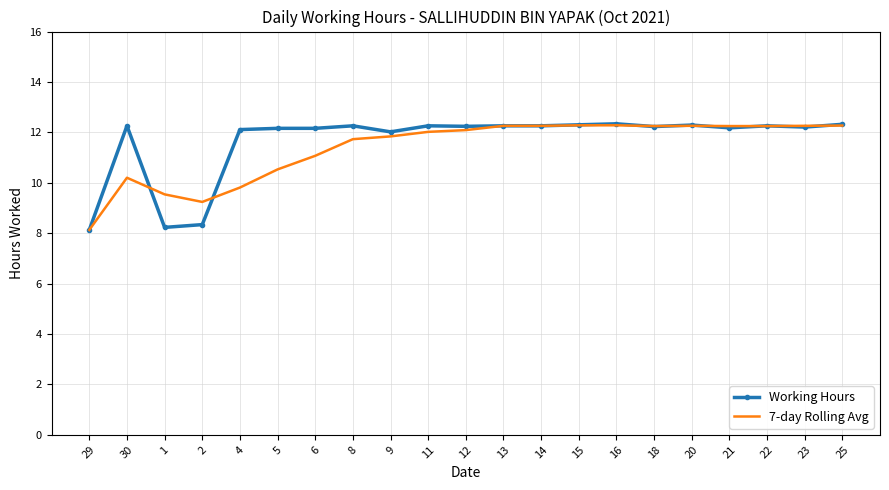

What is the maximum value shown in the chart?

12.3